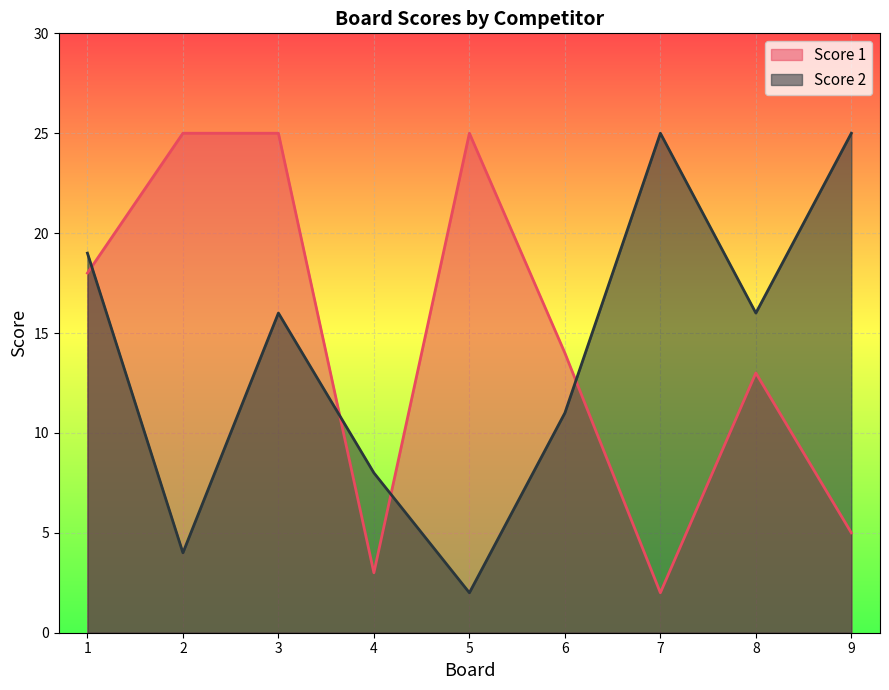

Is it true that Score 2 equals 14 at 4?

False